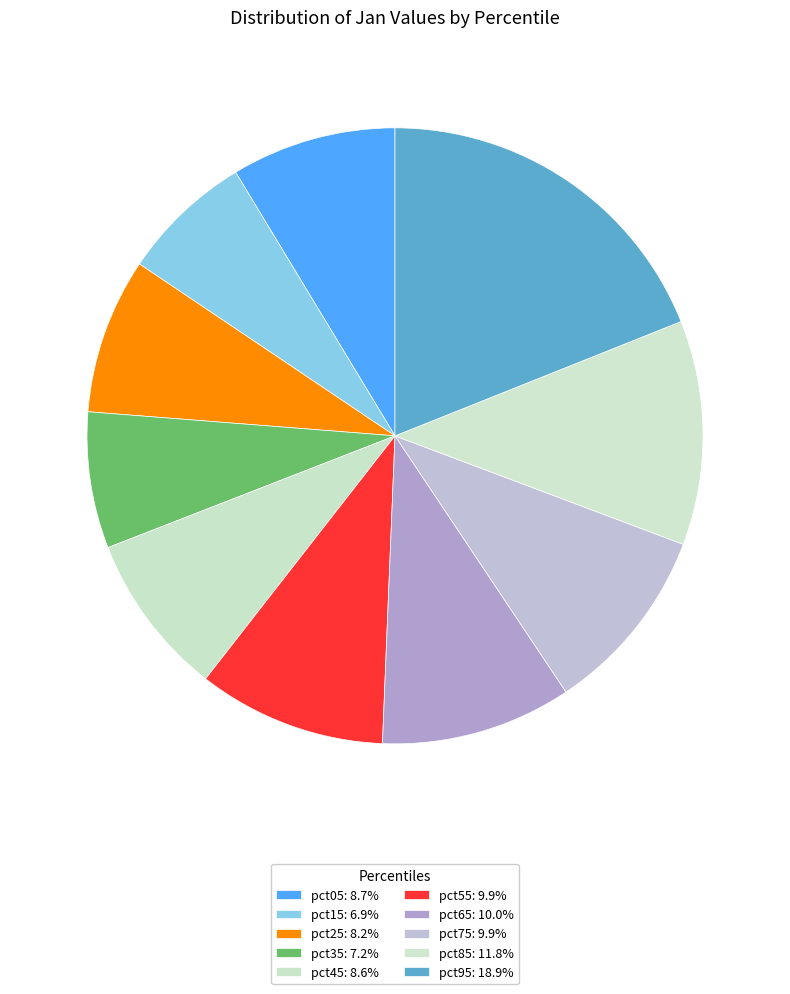

Is the sum of pct35 and pct05 greater than half?

No